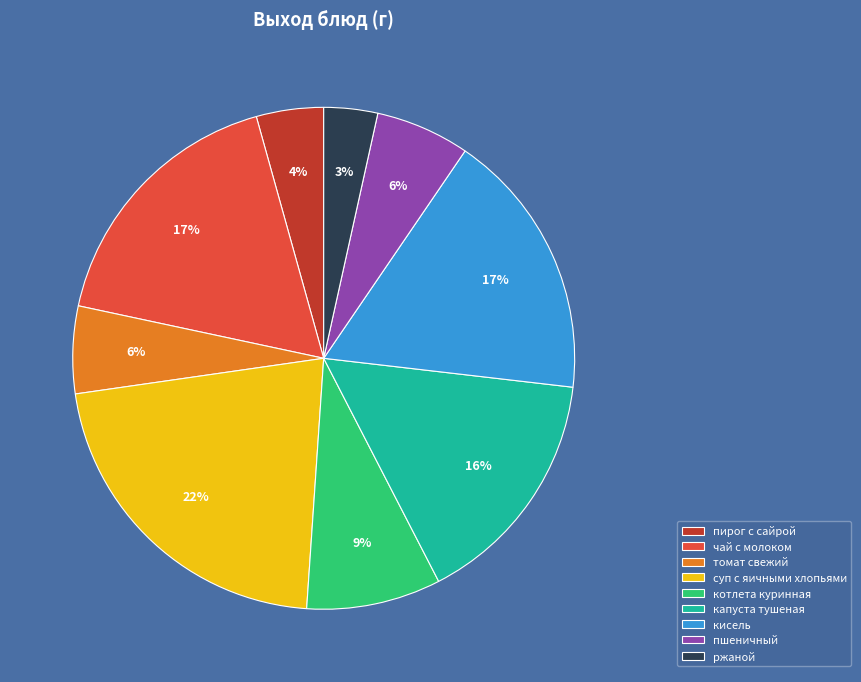

To the nearest percent, what is the combined percentage of кисель and капуста тушеная?

33%